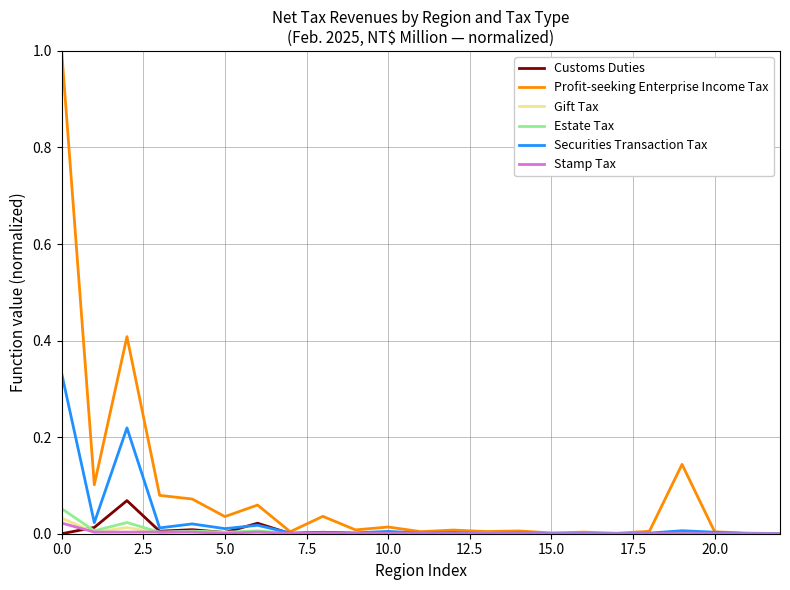

What is the maximum value shown in the chart?

1.0